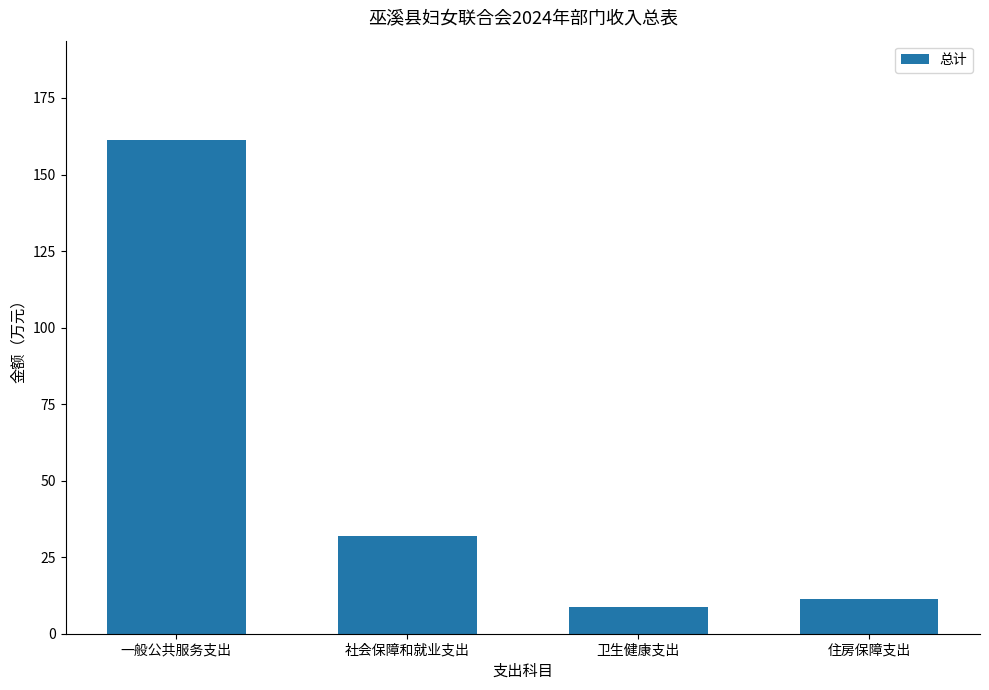

Reading right to left, what are all the values shown in this chart?

住房保障支出=11.4	卫生健康支出=8.6	社会保障和就业支出=31.9	一般公共服务支出=161.4